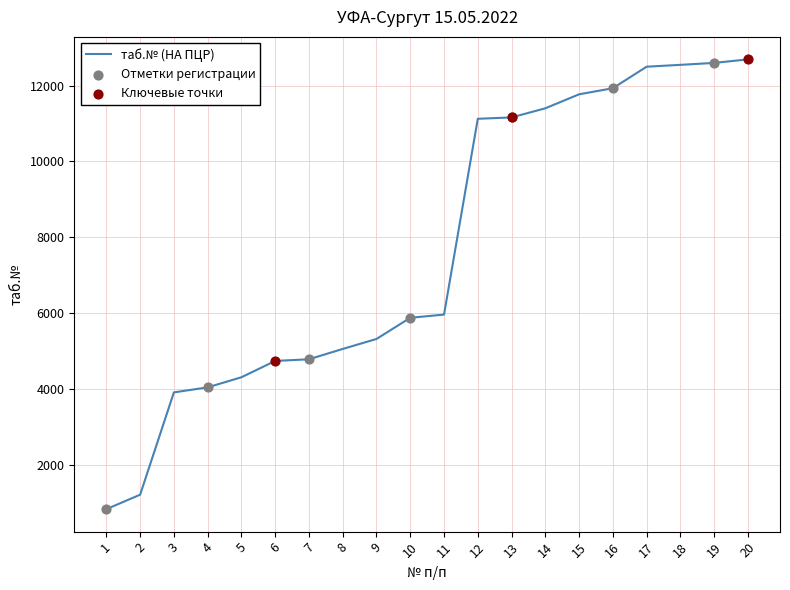

What is the change in value from 5 to 10?

+1567